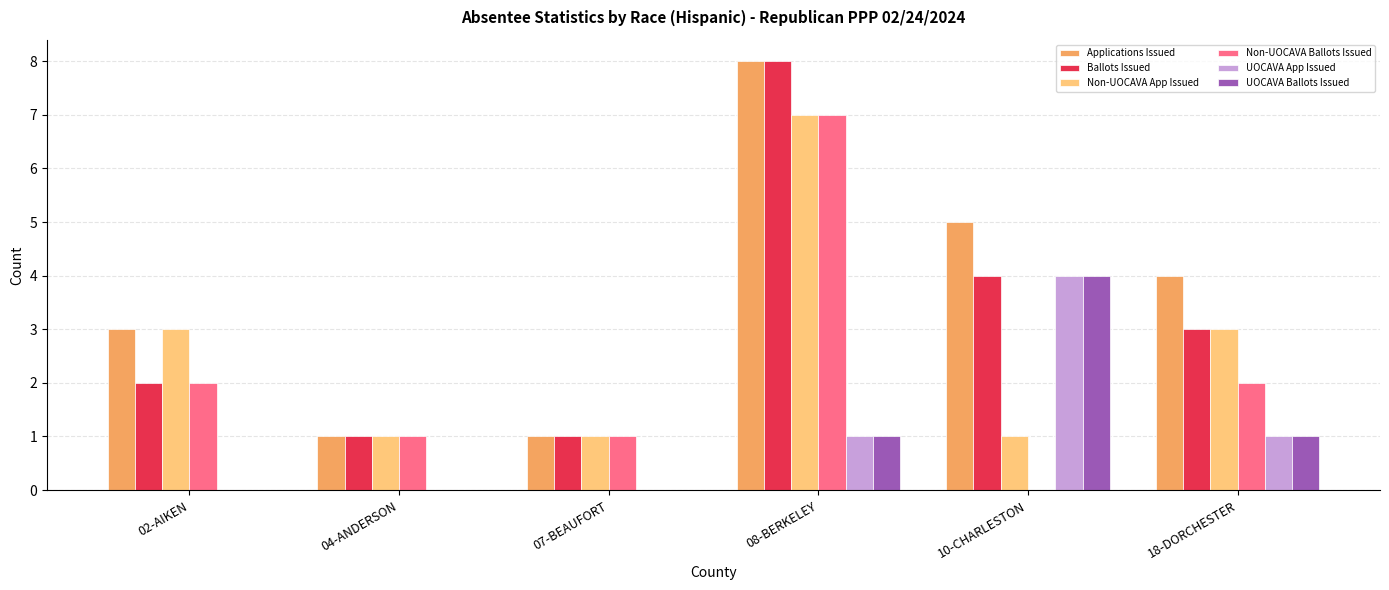

Is the value of Applications Issued at 08-BERKELEY greater than the value of UOCAVA Ballots Issued at 18-DORCHESTER?

Yes